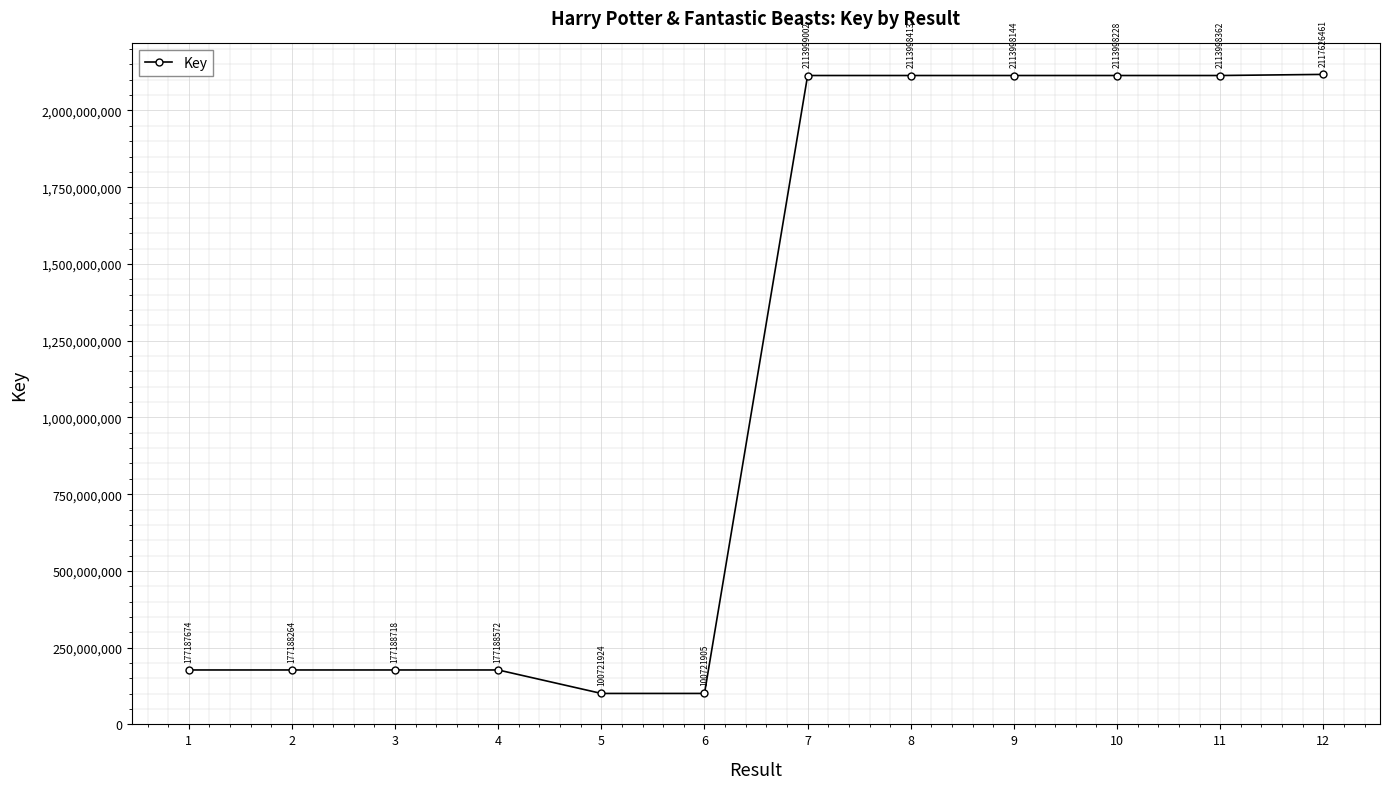

At which label does the data first exceed 2113998144?

7